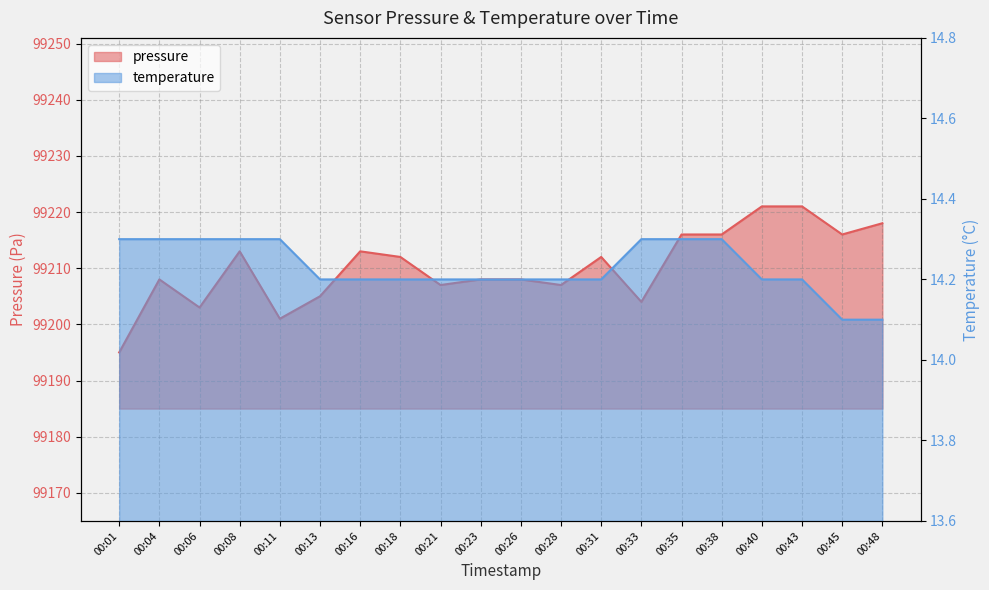

What is the value of the temperature point at the 12th from the left?

14.2